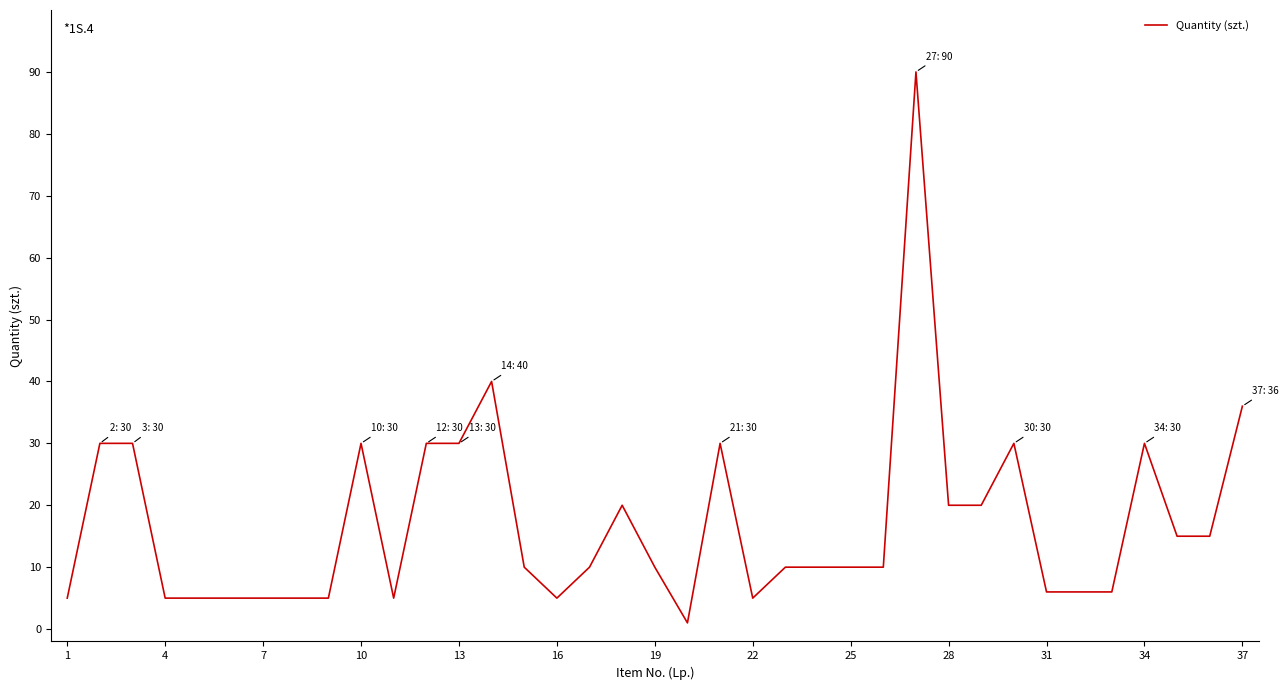

What is the greatest value displayed?

90